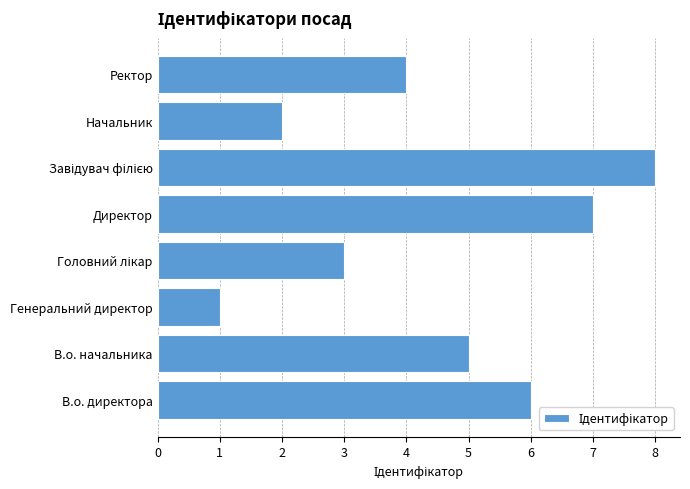

Which category has the lowest value across all series?

Генеральний директор